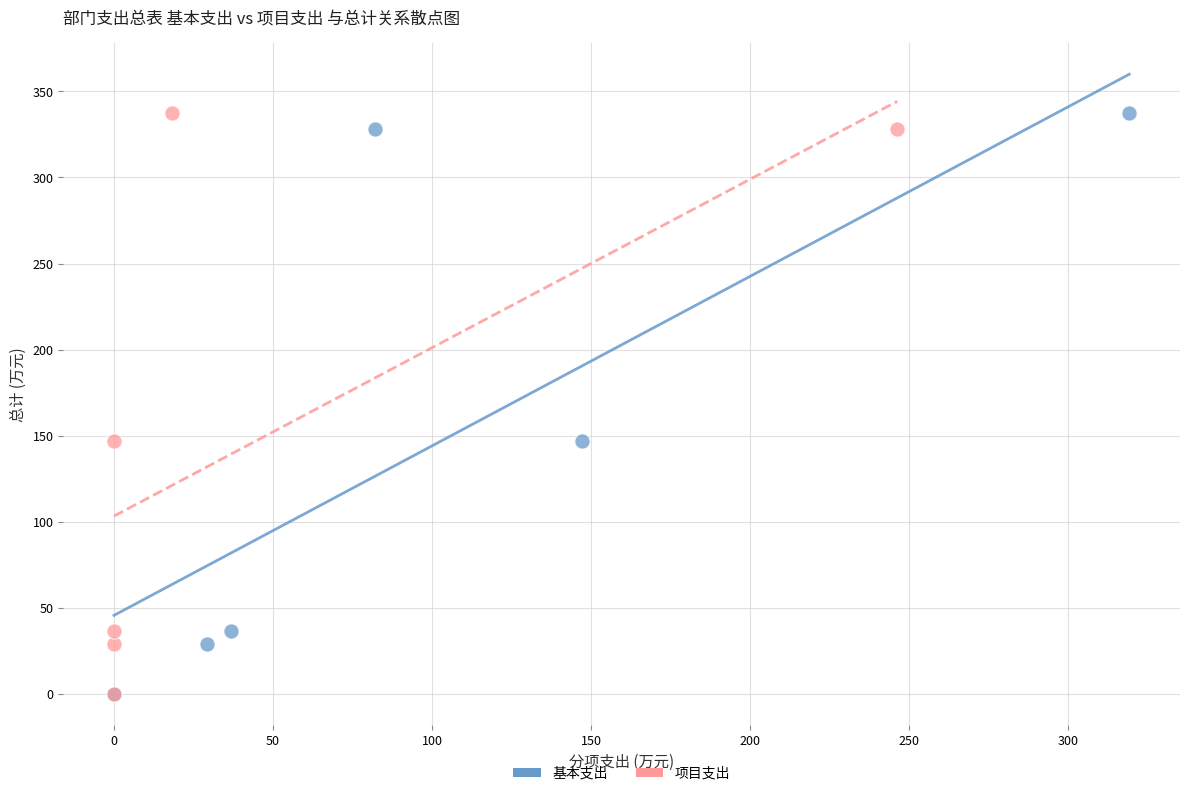

What are all the series names shown in the legend?

基本支出, 项目支出